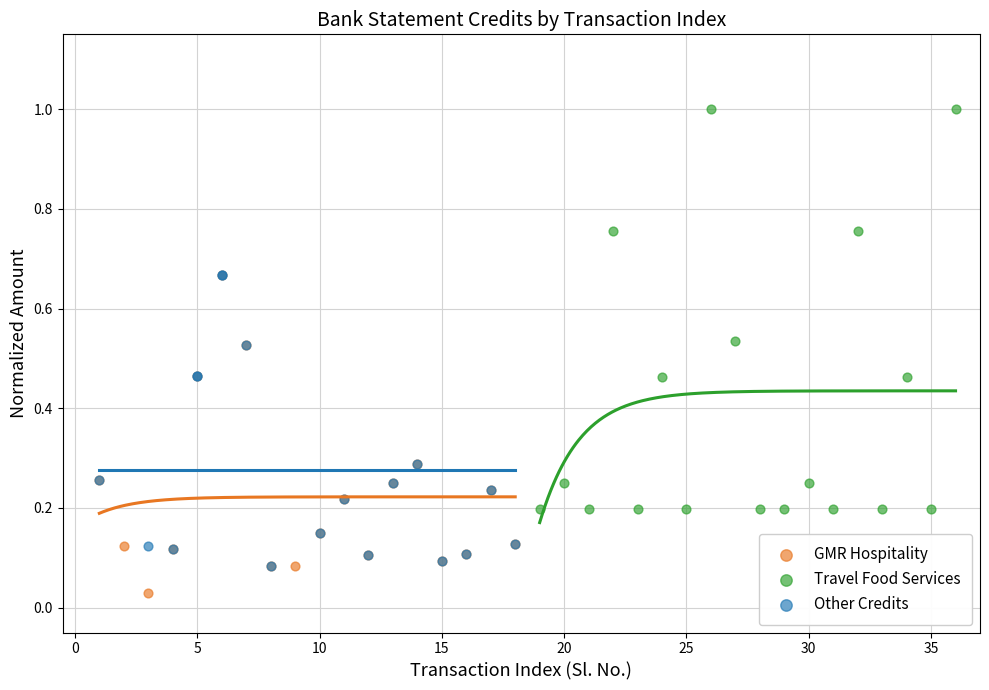

Which series contains the highest Y value?

Travel Food Services